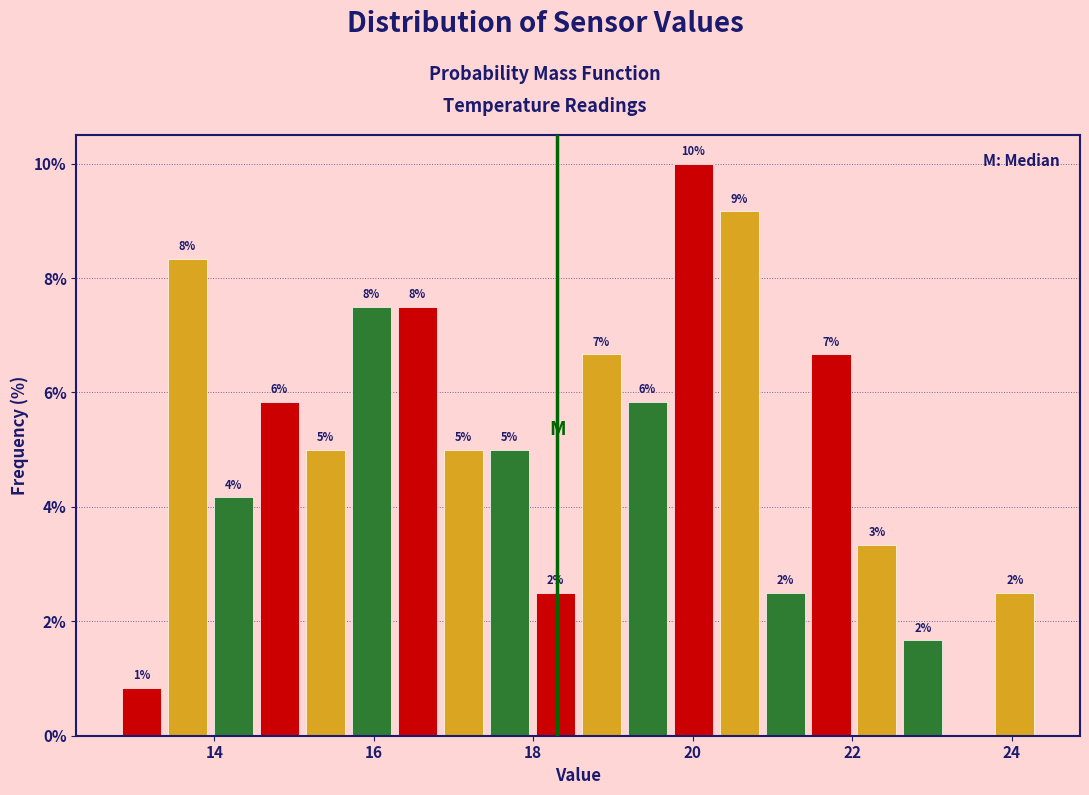

Read against the x-axis, roughly where is the centre of the tallest bar?

20.0